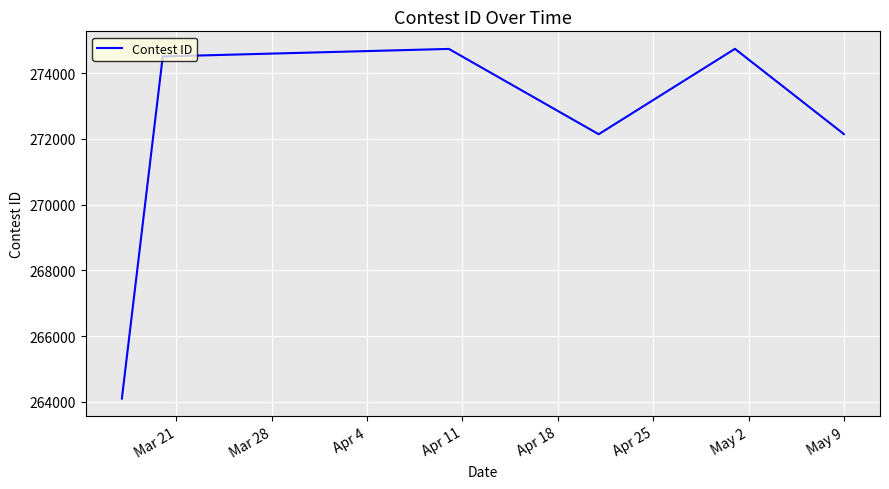

True or false: the data shows 118512 at Apr 4.

False